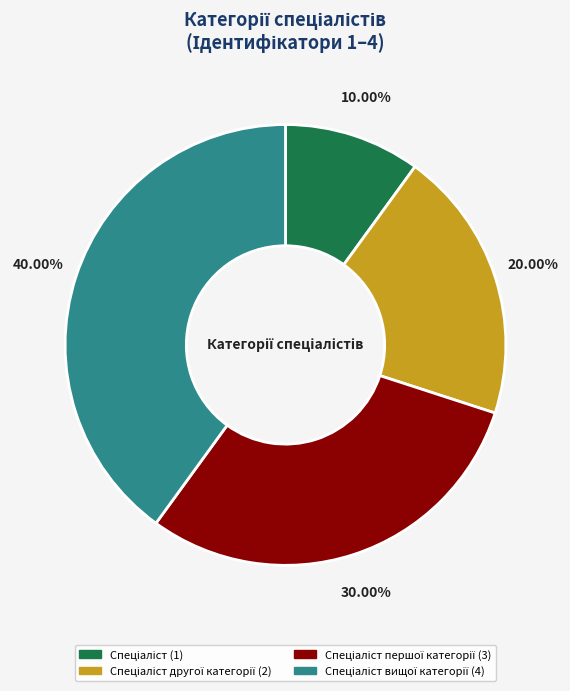

Is there a majority slice in this chart?

No